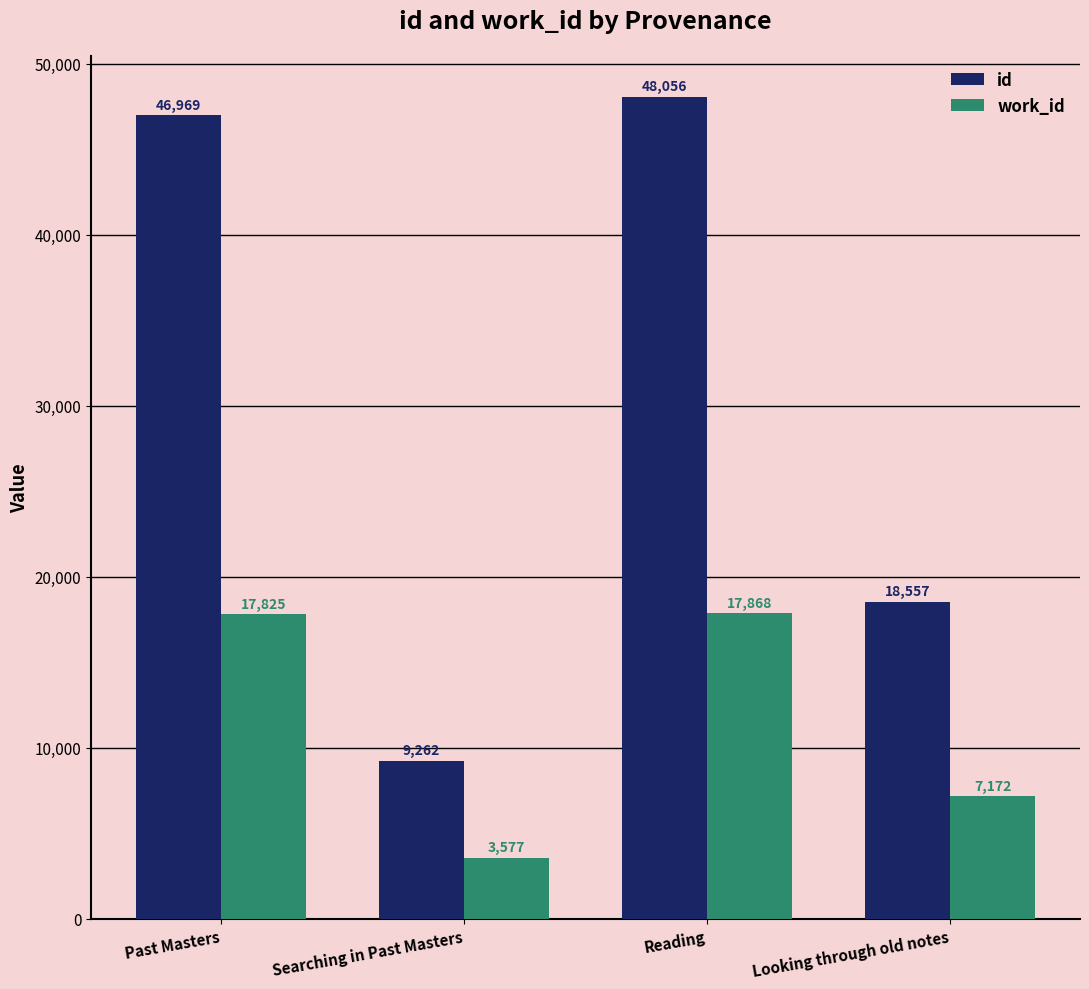

What is the label of the 2nd bar from the right?

Reading